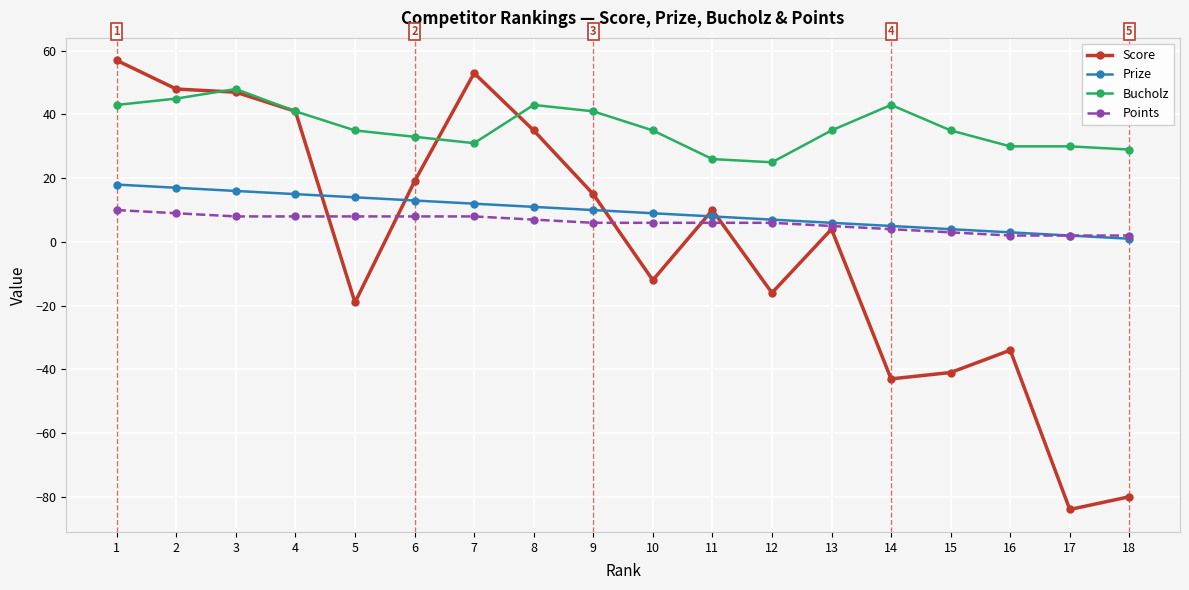

Rank the series by their maximum value, from highest to lowest.

Score, Bucholz, Prize, Points